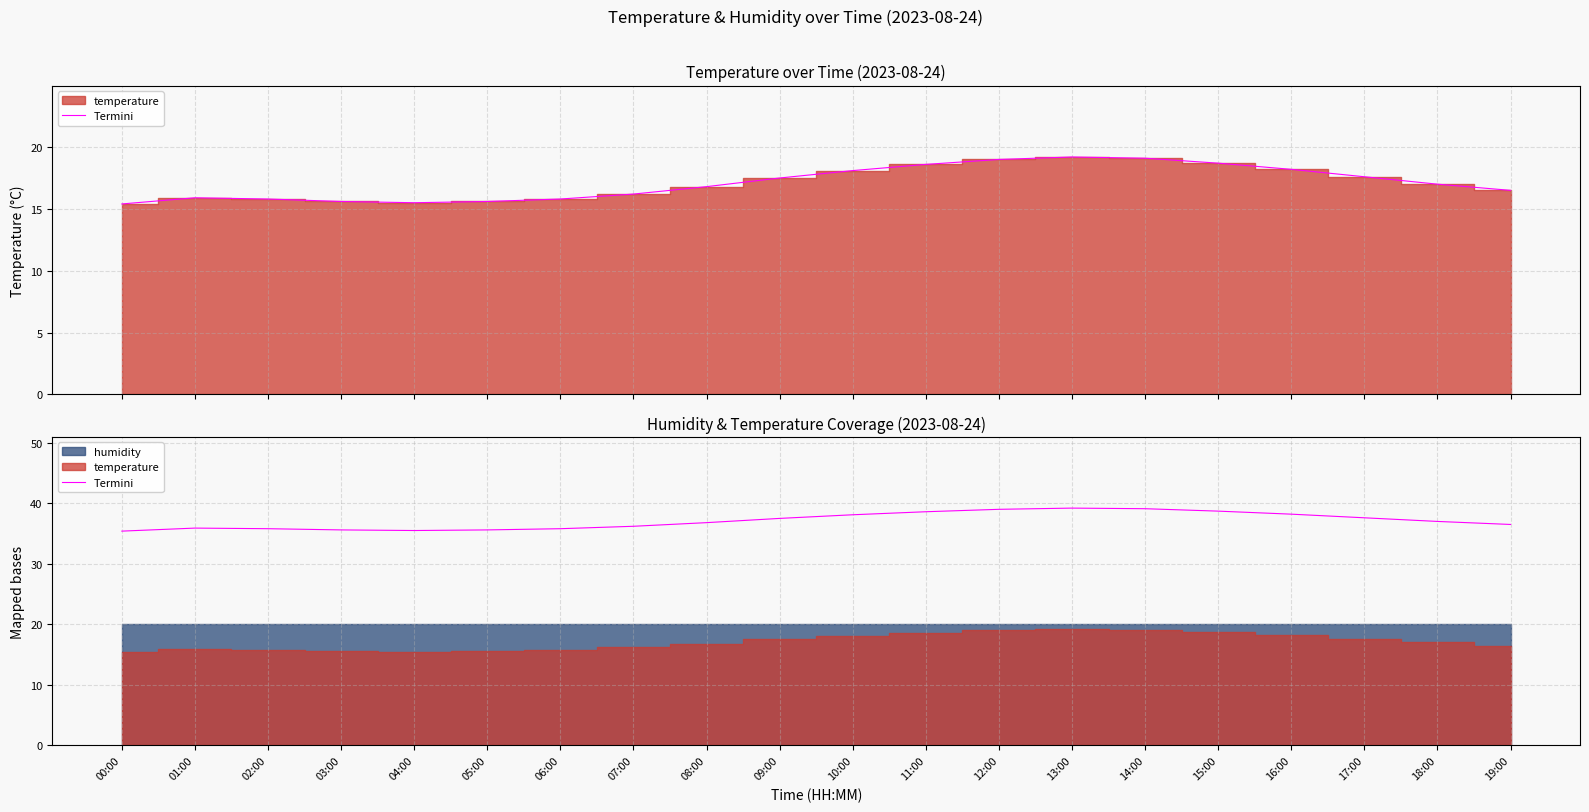

Reading left to right, extract all data points from this chart.

35.4	35.9	35.8	35.6	35.5	35.6	35.8	36.2	36.8	37.5	38.1	38.6	39.0	39.2	39.1	38.7	38.2	37.6	37.0	36.5